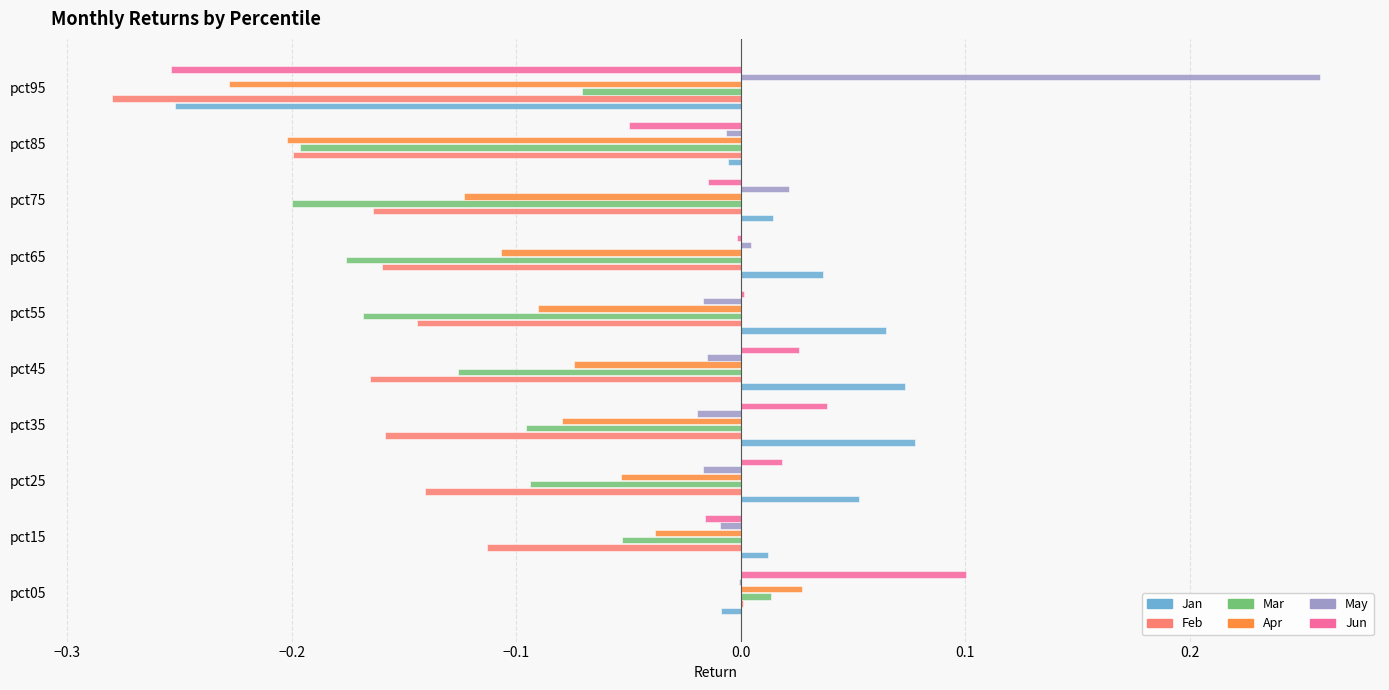

Which series changed the most between pct05 and pct65?

Mar